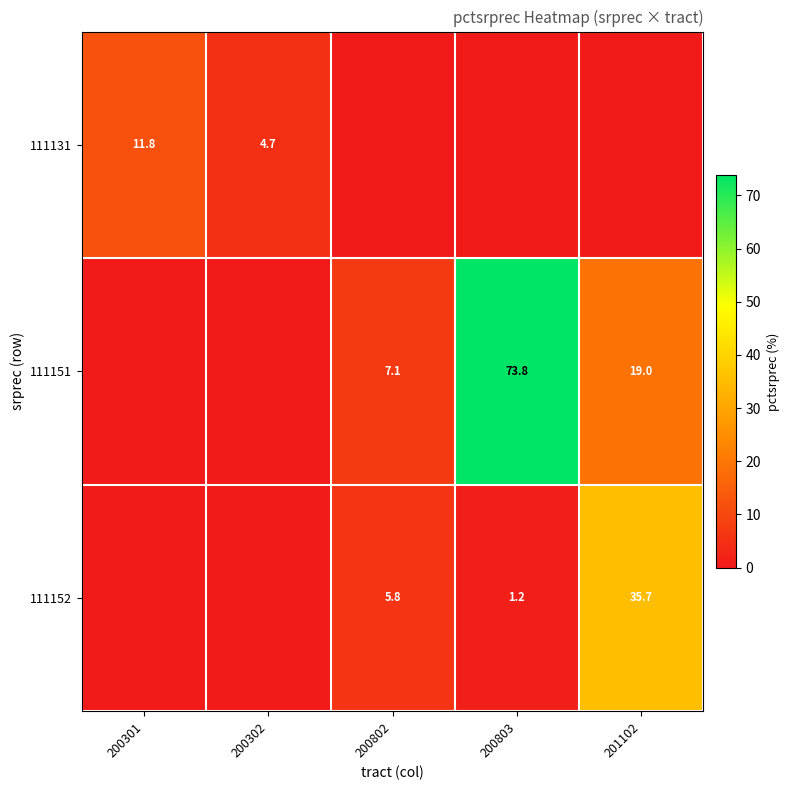

The value of 111152 at 200802 is 5.8. True or false?

True